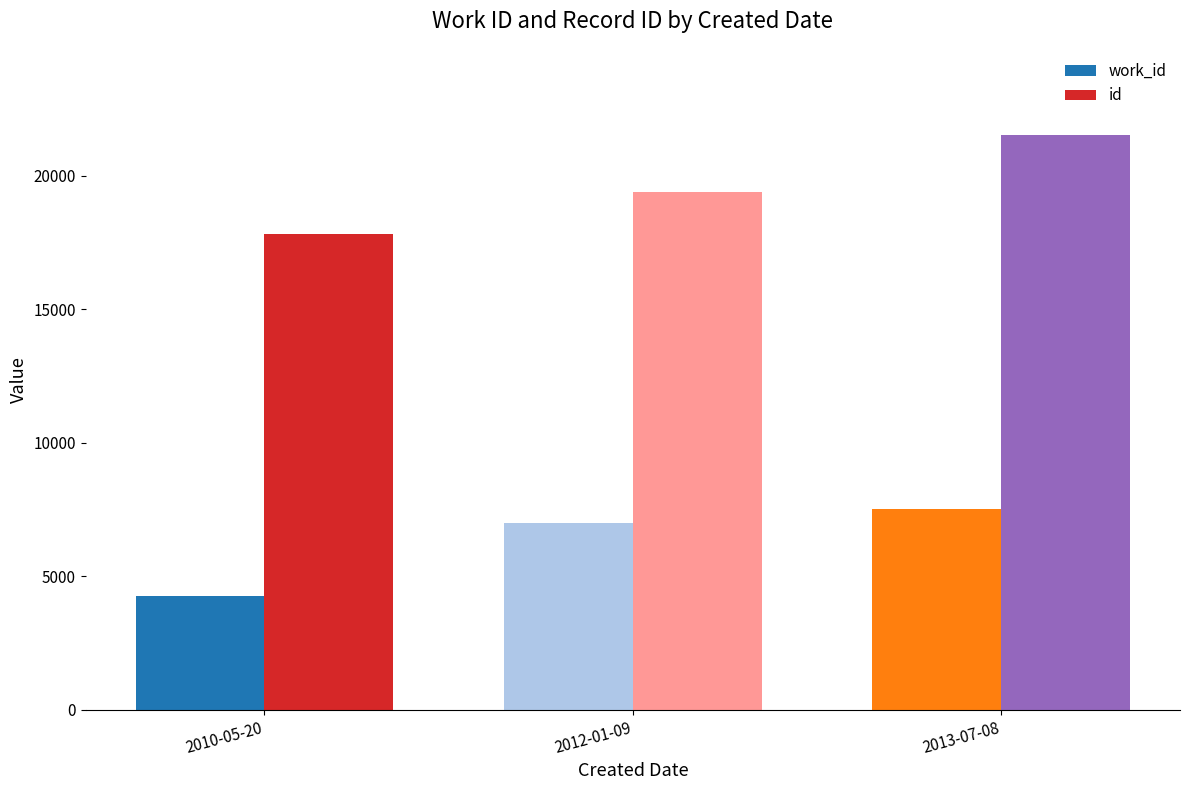

What is the average value of the id series?

19585